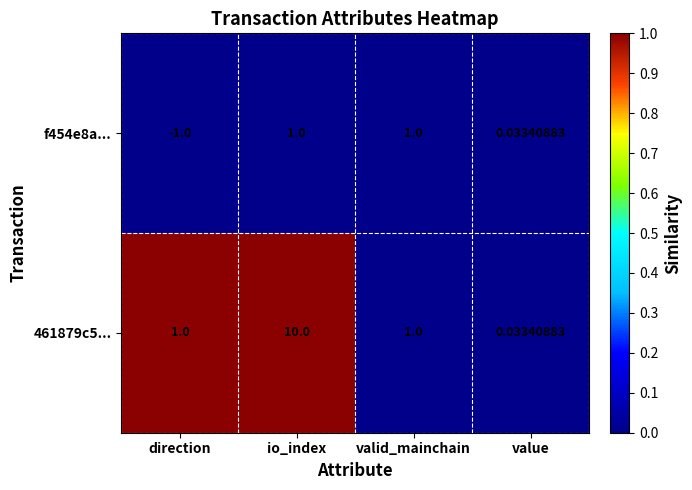

At which category is the sum across all series the highest?

io_index